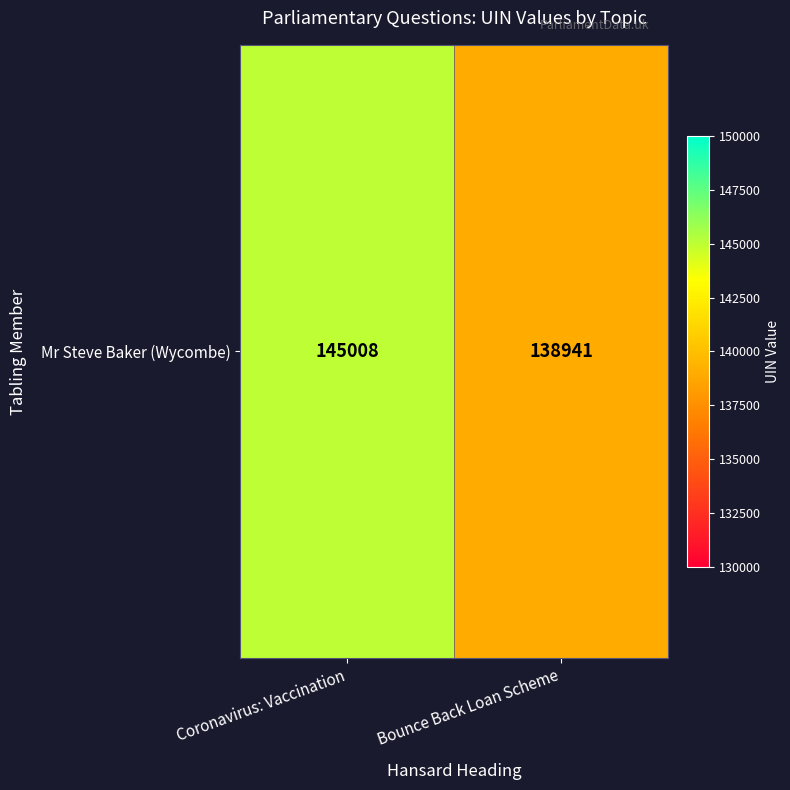

How many data points are less than 145008?

1